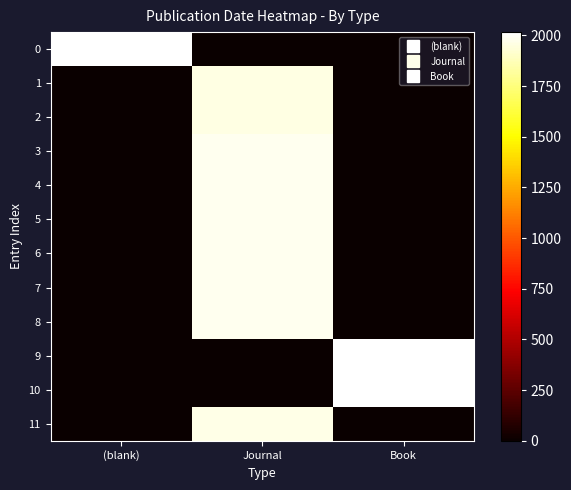

Which series changed the most between Journal and Book?

10